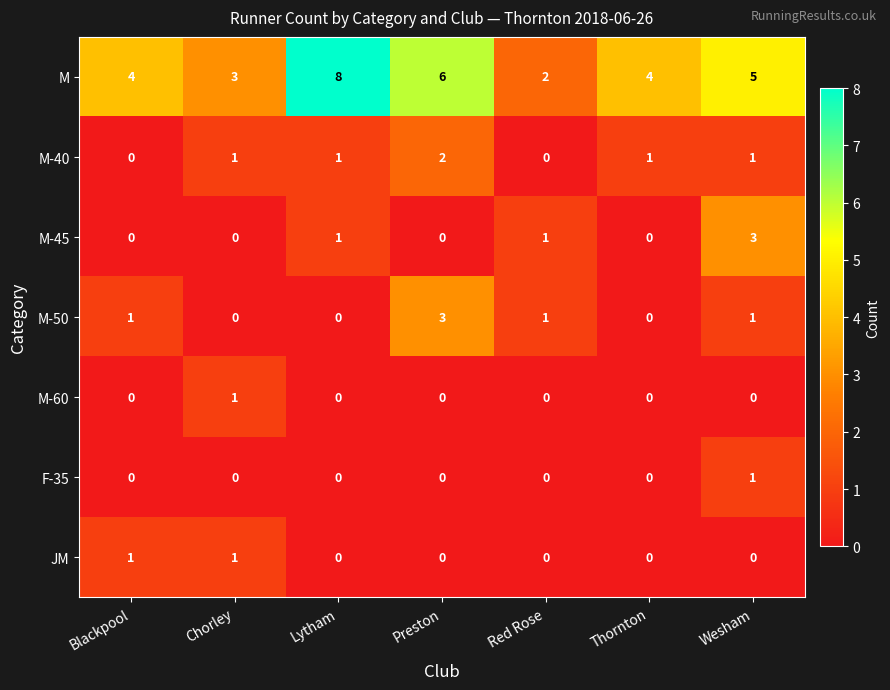

At which category does the chart reach its peak across all series?

Lytham